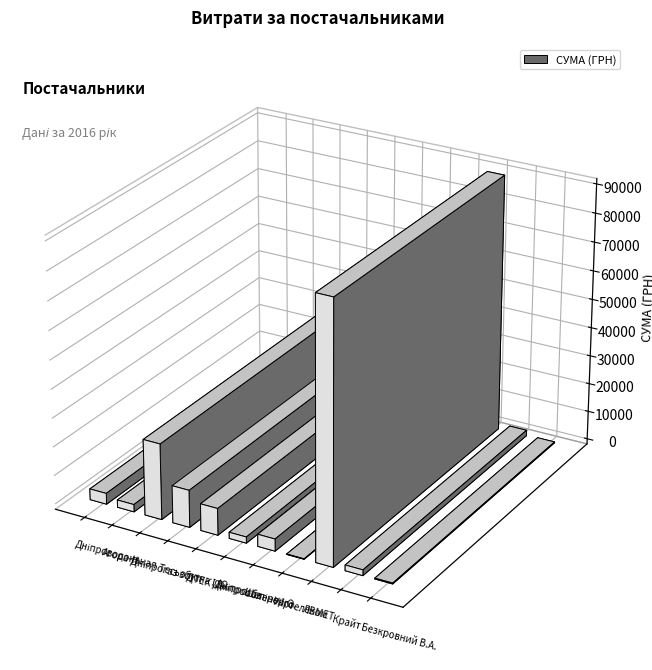

How many values exceed 3811?

6